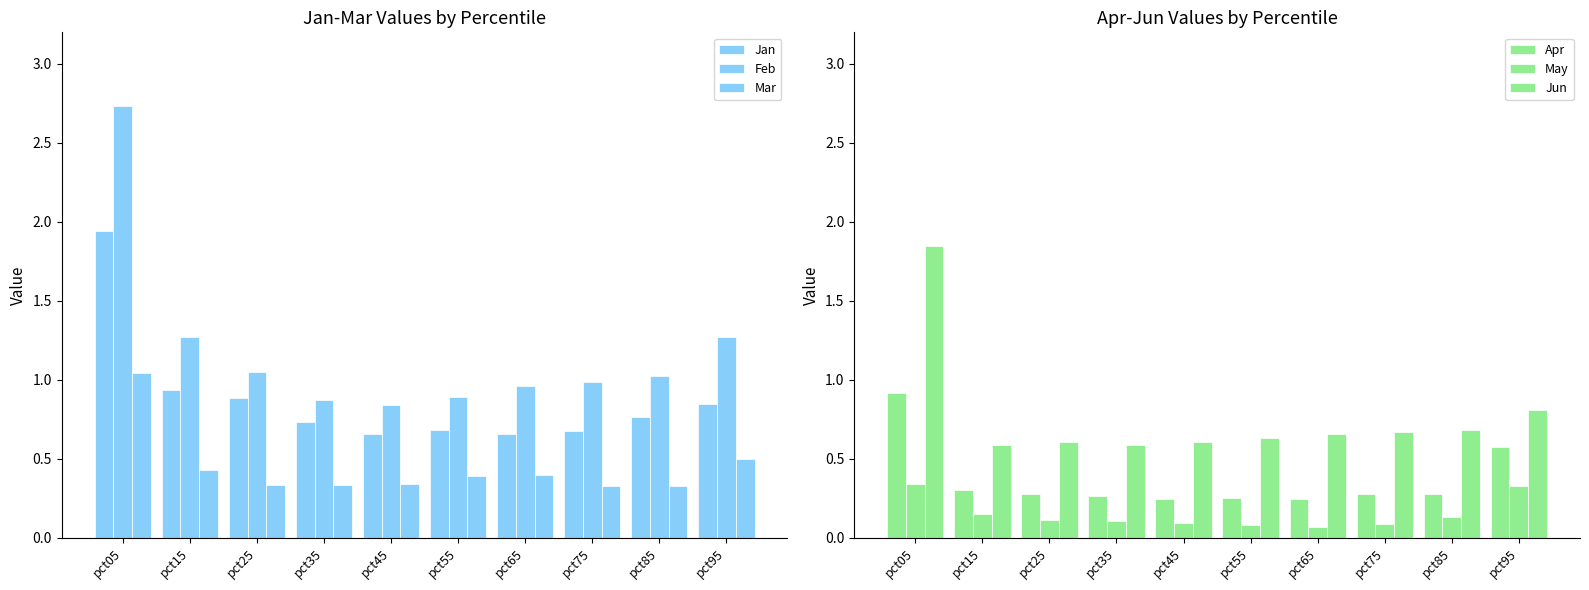

Rank the series at pct25 from lowest to highest value.

May, Apr, Mar, Jun, Jan, Feb